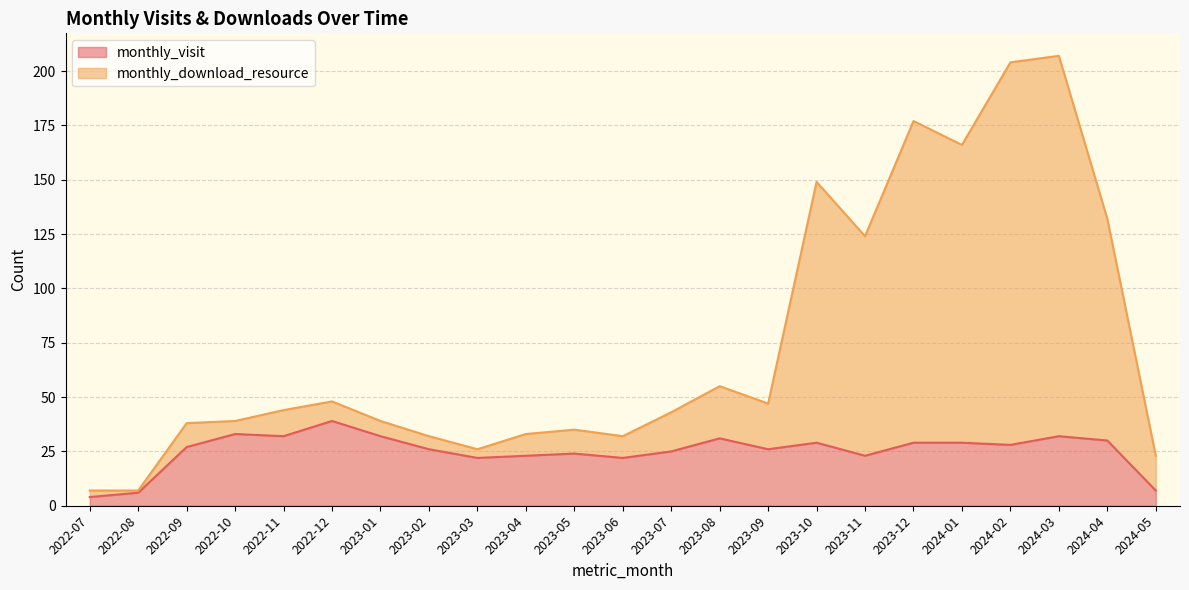

The monthly_download_resource series shows 39 at 2023-01. True or false?

True